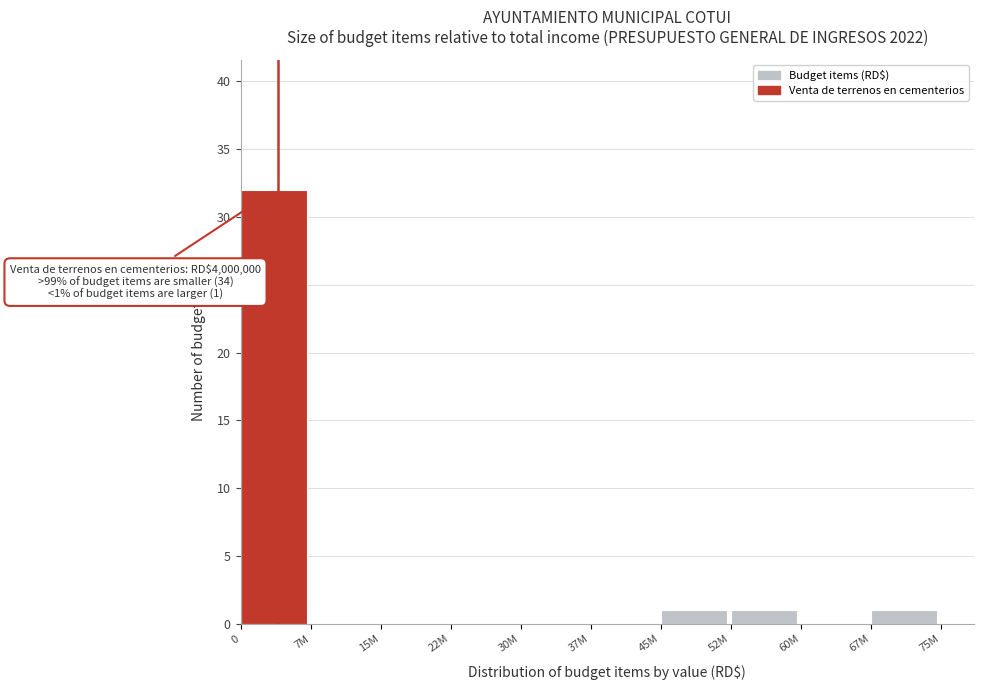

Reading left to right, list all the values displayed in this chart.

0=32	7M=0	15M=0	22M=0	30M=0	37M=0	45M=1	52M=1	60M=0	67M=1